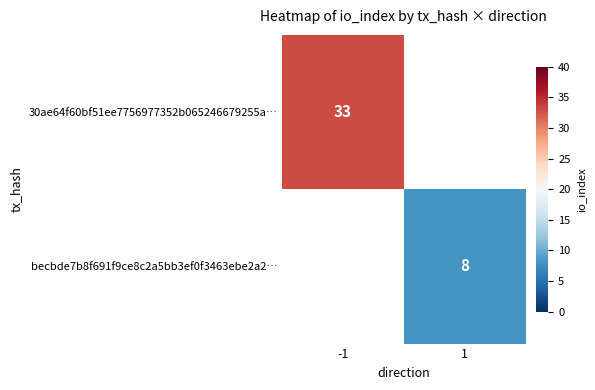

The value of 30ae64f60bf51ee7756977352b065246679255a… at -1 is 12.3. True or false?

False